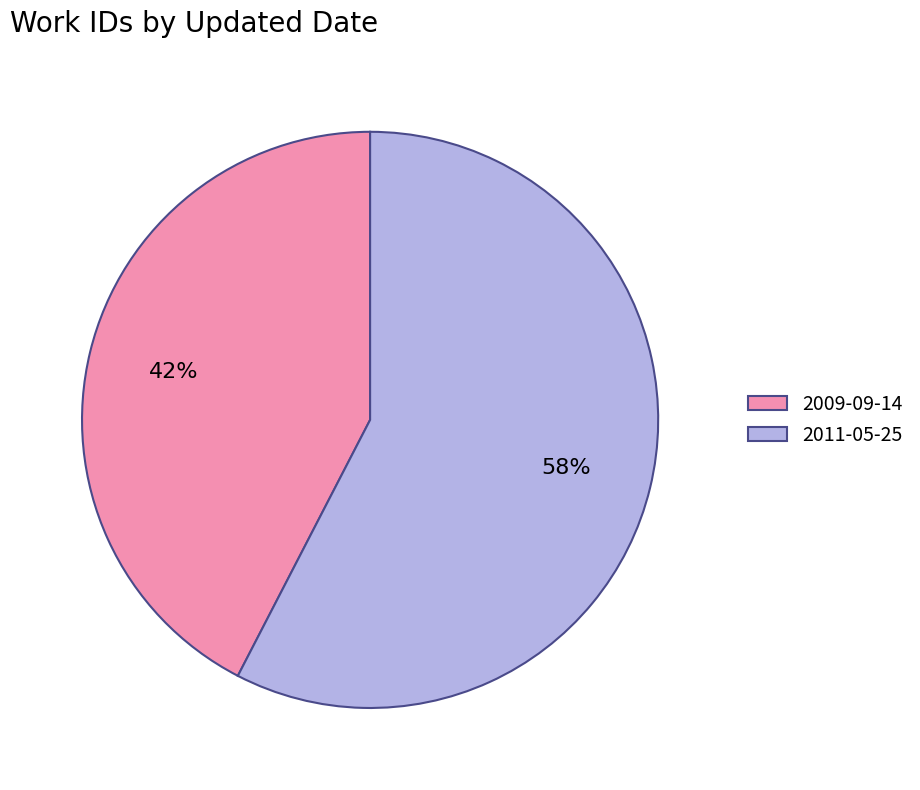

Do 2009-09-14 and 2011-05-25 together represent more than half of the pie?

Yes